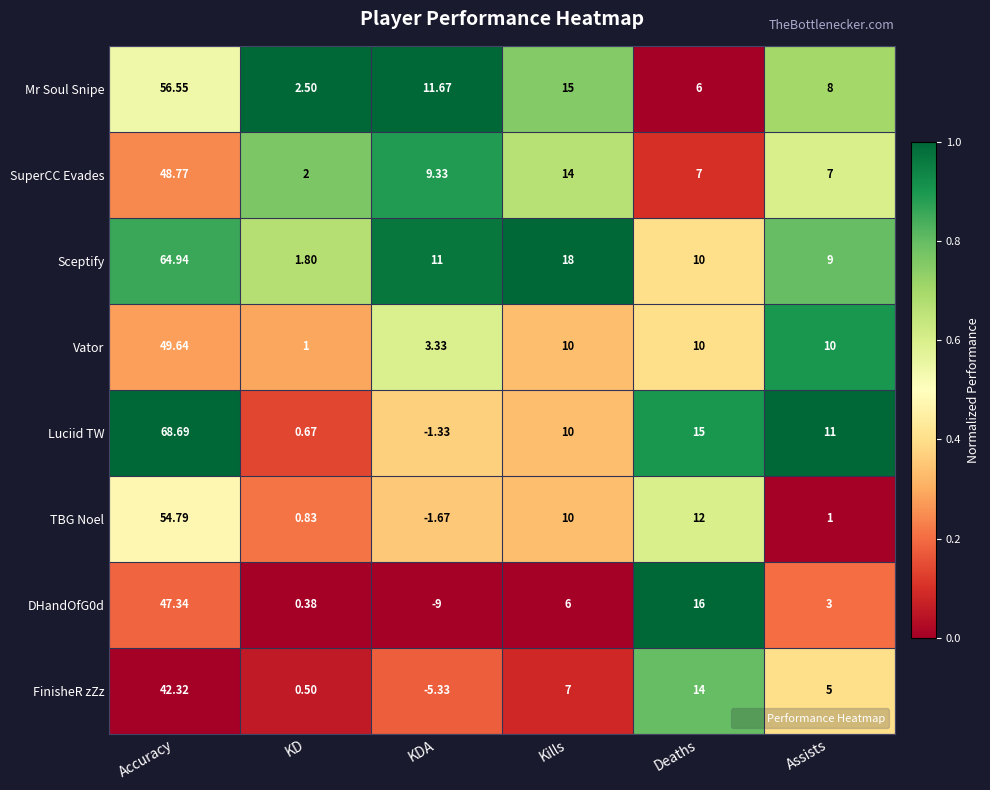

At which label is DHandOfG0d closest to 19?

Deaths